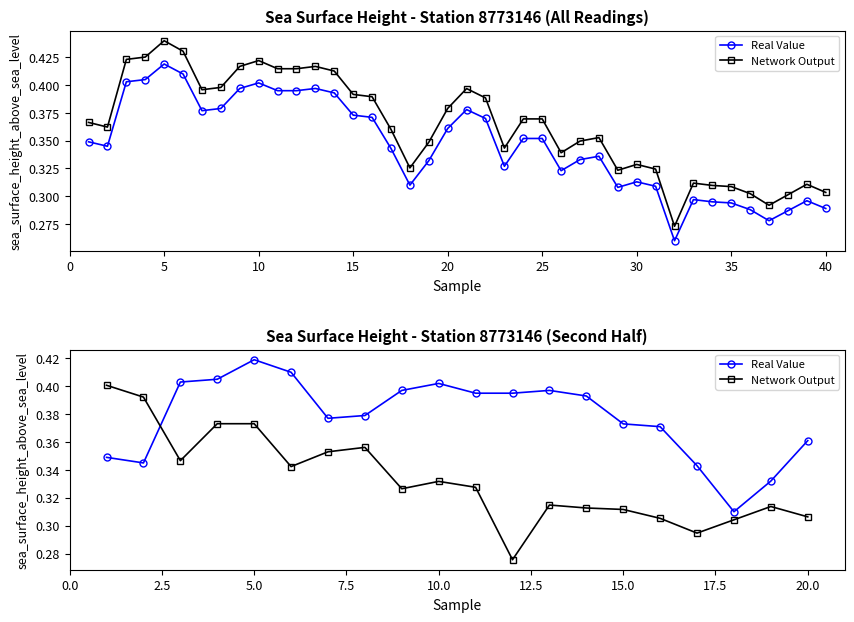

How many Real Value values are between 0 and 1?

20